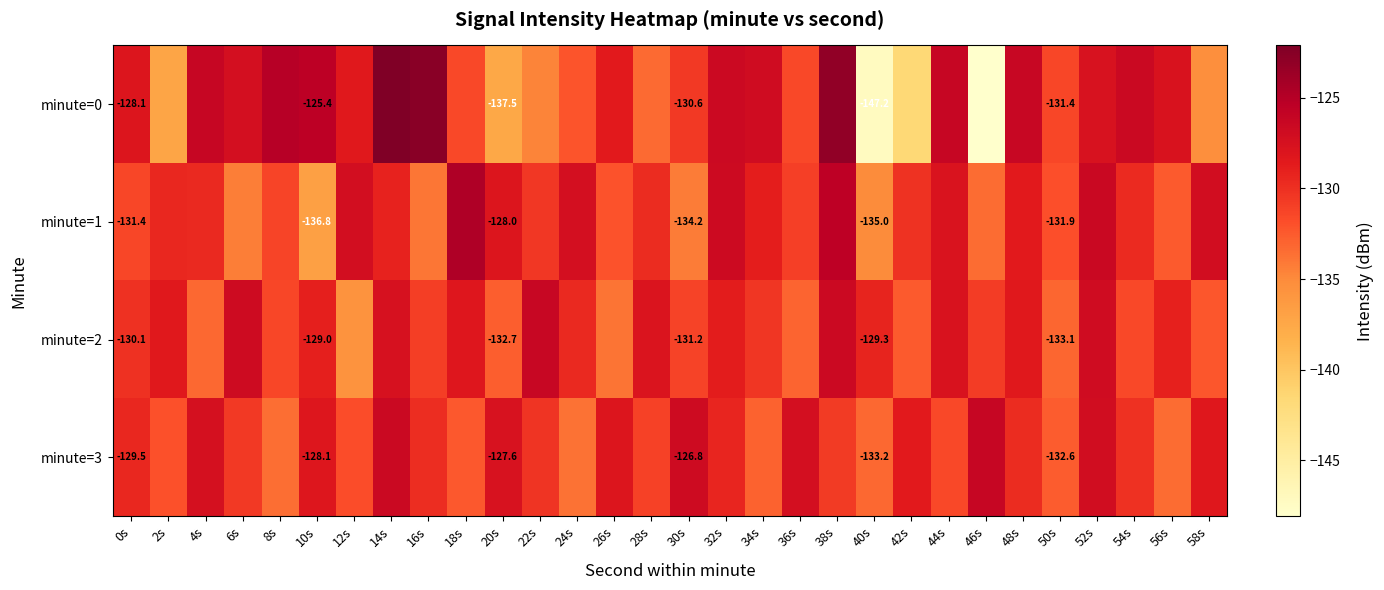

Is the value of minute=2 at 0s greater than the value of minute=3 at 50s?

Yes